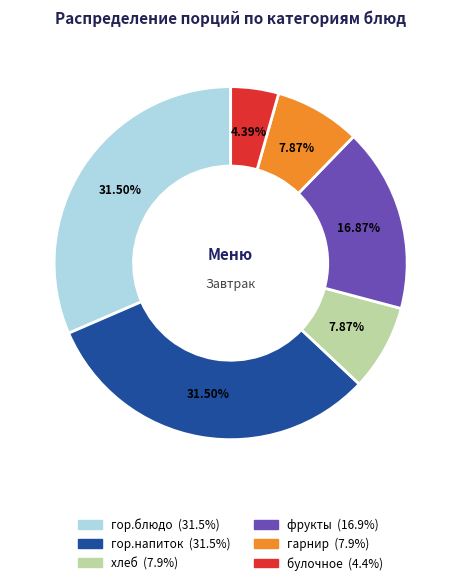

Is there any slice that represents more than half of the pie?

No